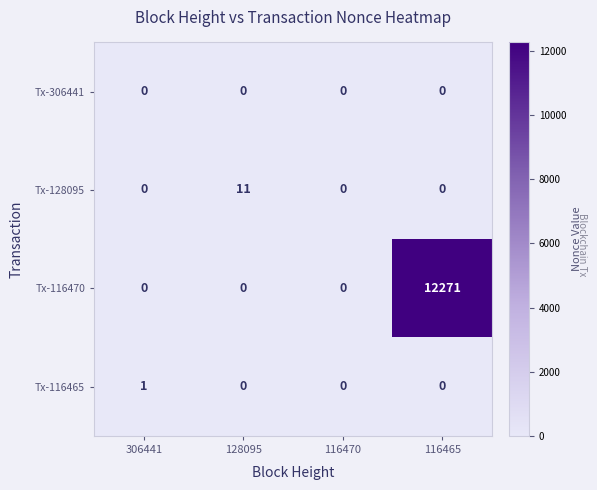

What is the difference between the maximum and minimum values in the Tx-128095 series?

11